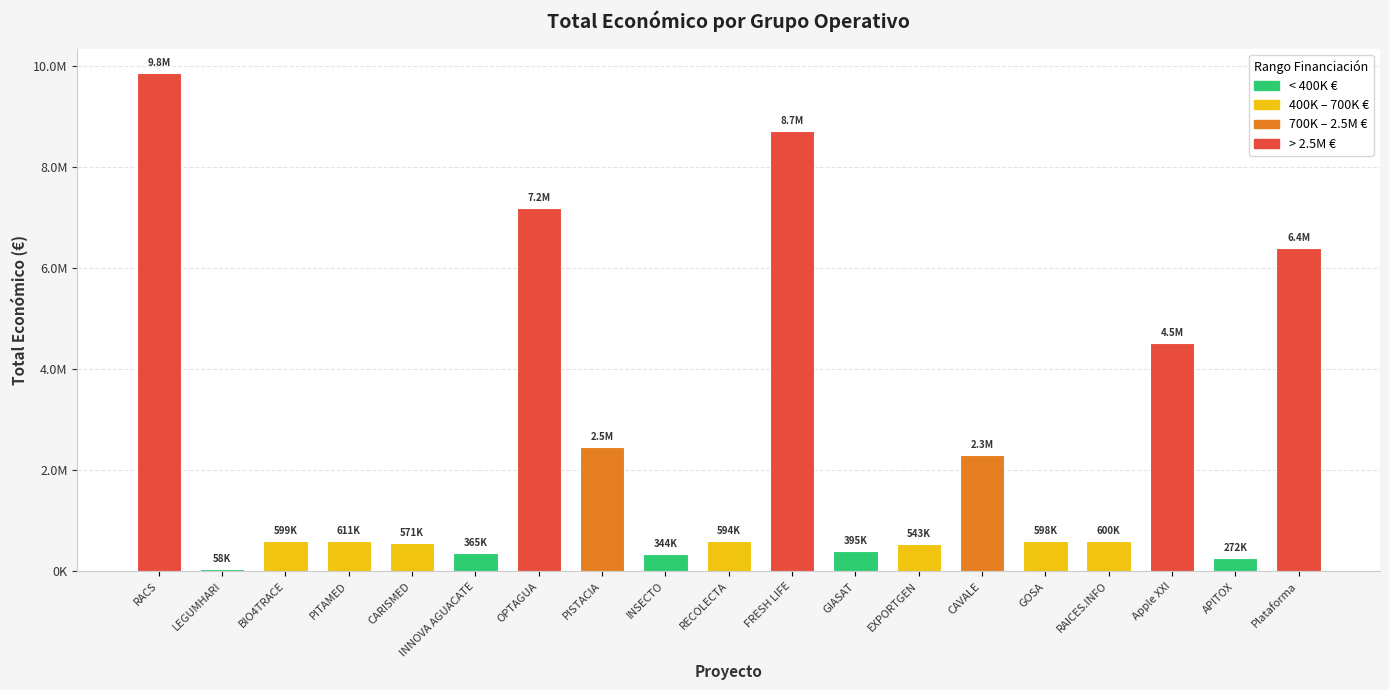

What is the value of the 17th bar from the left?

4520649